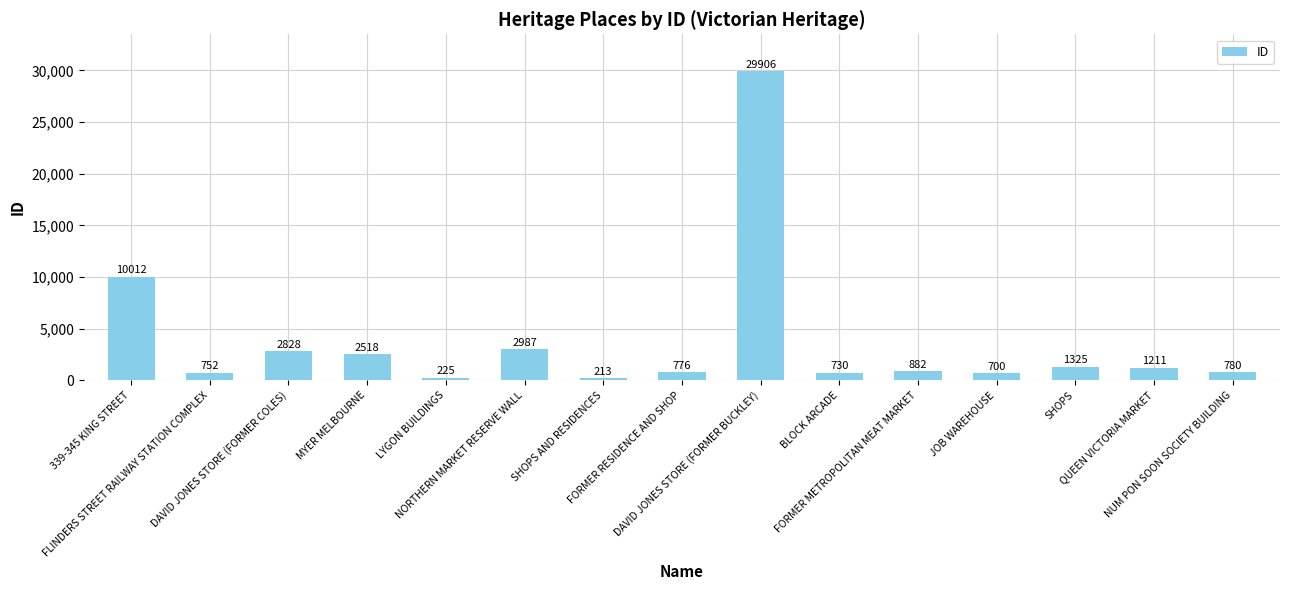

Which has a higher value, SHOPS or BLOCK ARCADE?

SHOPS